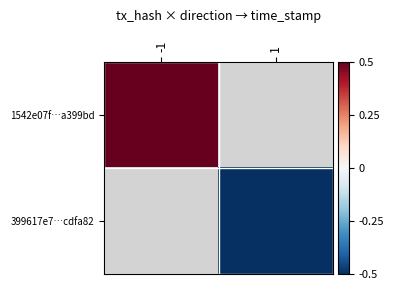

Which series has the widest spread of values?

1542e07f…a399bd